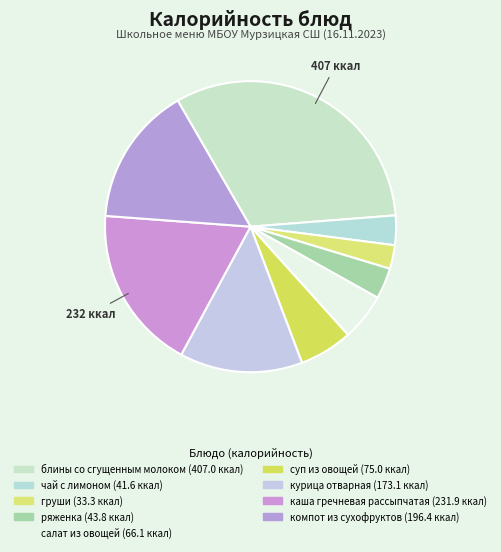

How many segments does this pie chart have?

9